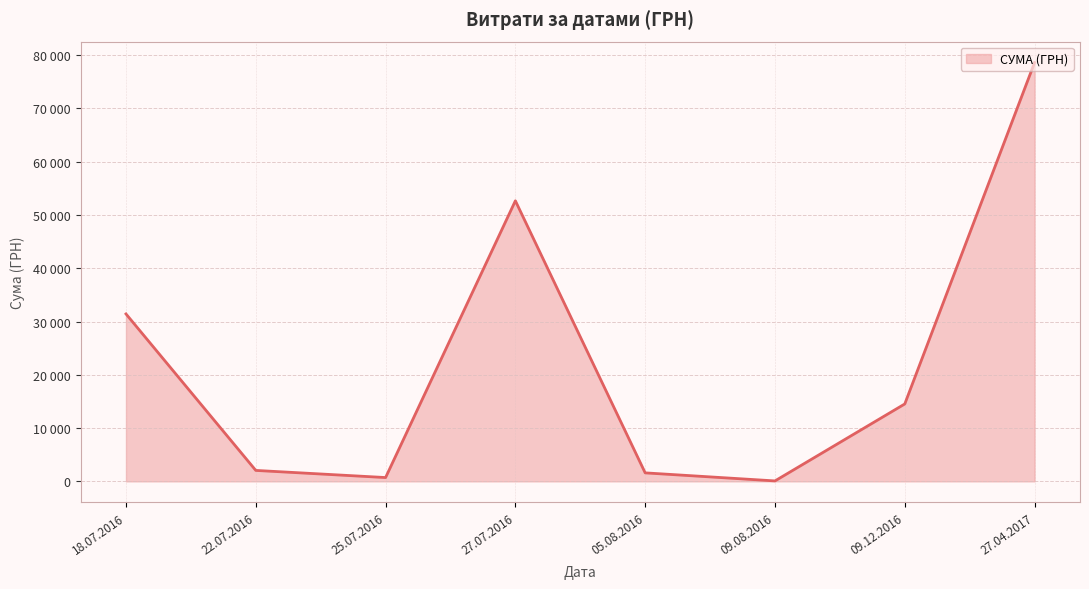

What is the smallest value displayed?

20.2